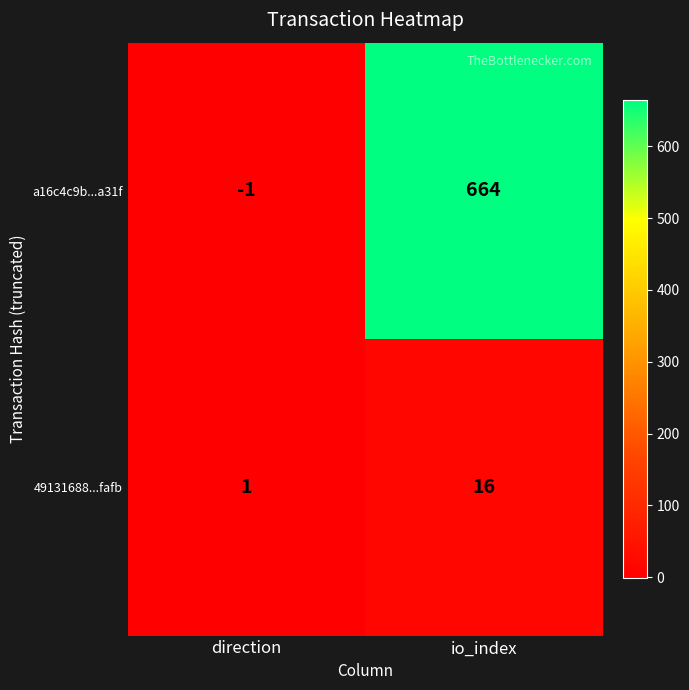

What is the sum of all 49131688...fafb values?

17